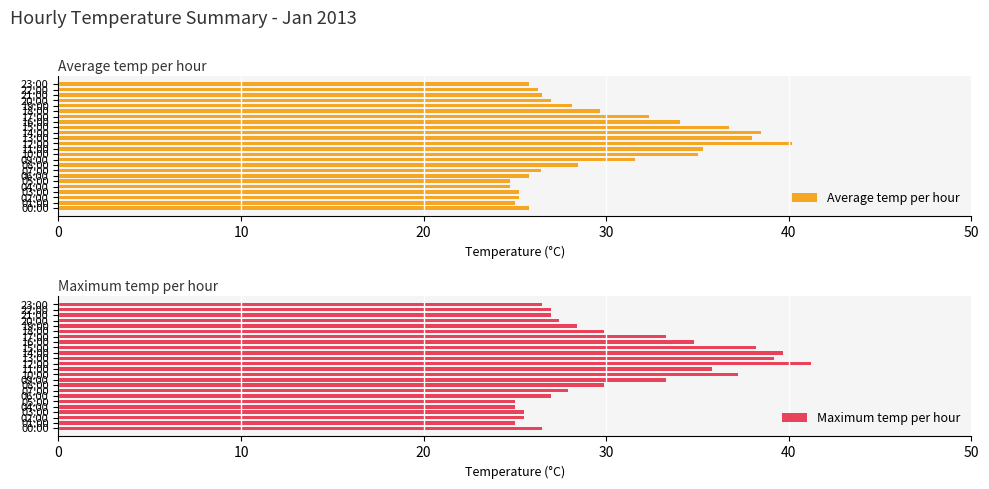

The Average temp per hour series shows 26.4 at 07:00. True or false?

True